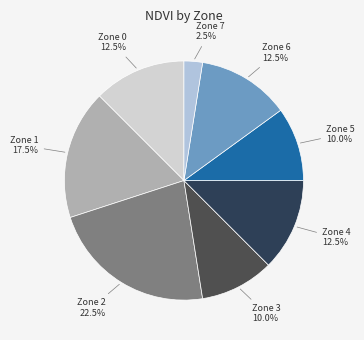

Count the number of slices in the pie.

8